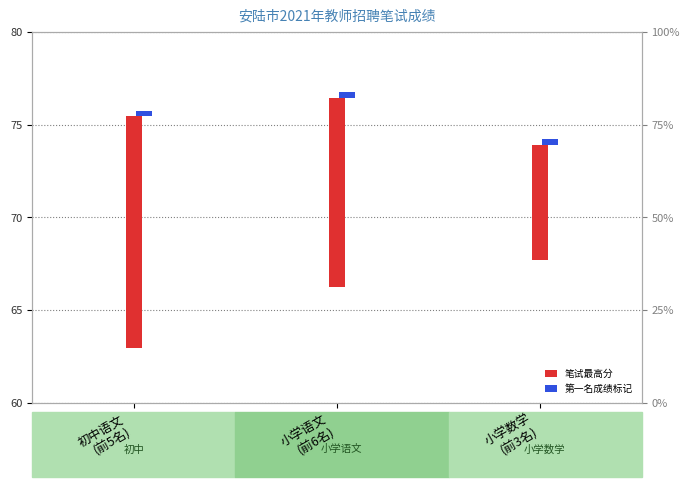

Reading left to right, what are all the values shown in this chart?

笔试最高分: 12.5	10.2	6.2
排名第一成绩标记: 0.3	0.3	0.3